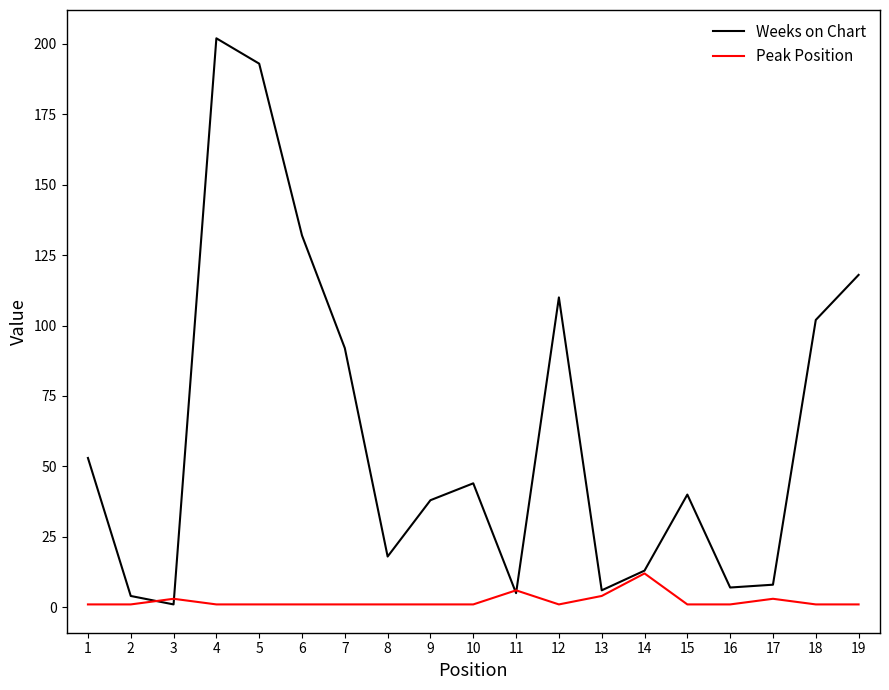

How many interior local valleys does the Weeks on Chart series have?

5